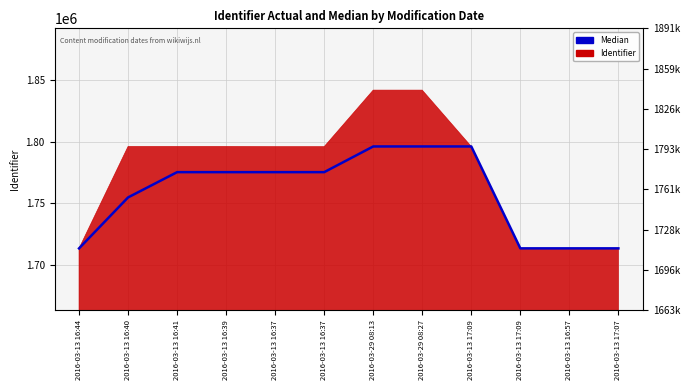

Rank the categories by value from lowest to highest.

2016-03-13 16:44, 2016-03-13 17:09, 2016-03-13 16:57, 2016-03-13 17:07, 2016-03-13 16:40, 2016-03-13 16:41, 2016-03-13 16:39, 2016-03-13 16:37, 2016-03-13 16:37, 2016-03-29 08:13, 2016-03-29 08:27, 2016-03-13 17:09